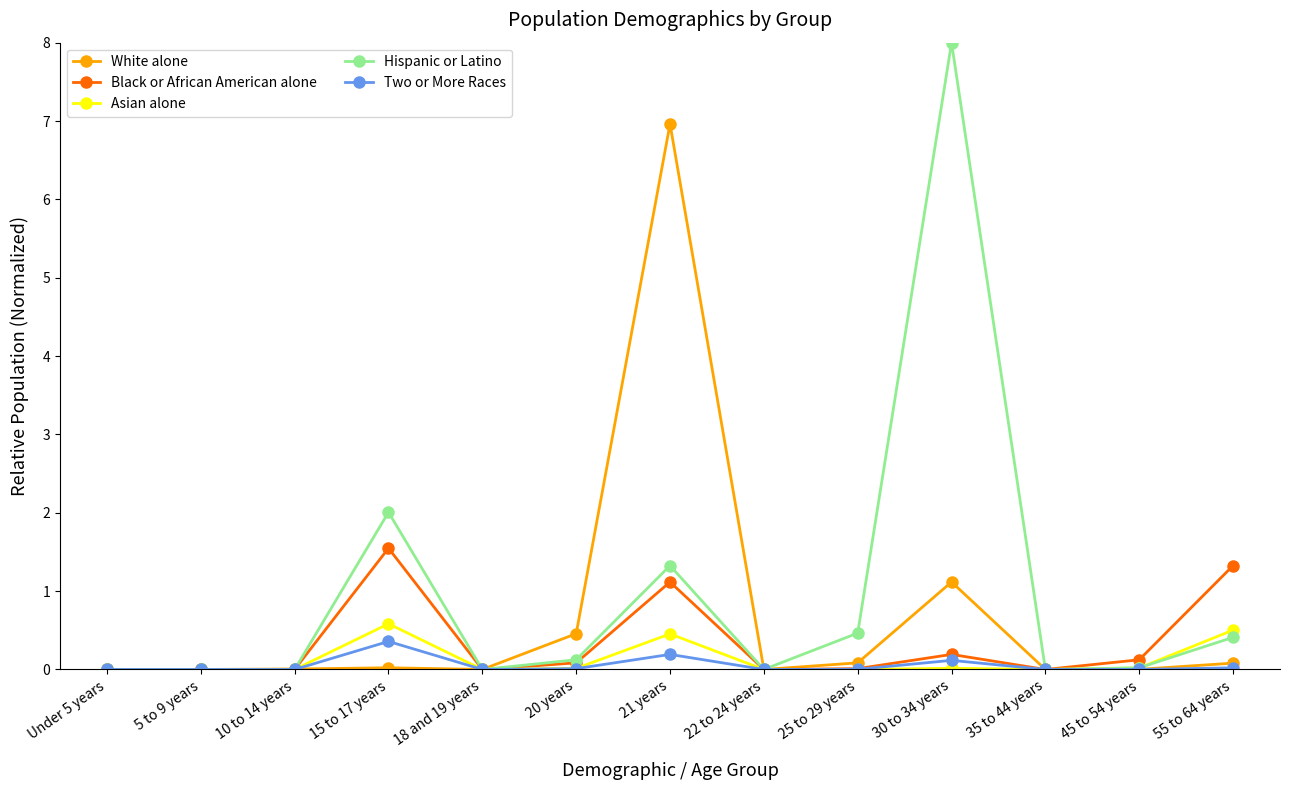

True or false: Hispanic or Latino has a value of 1.3 at 21 years.

True